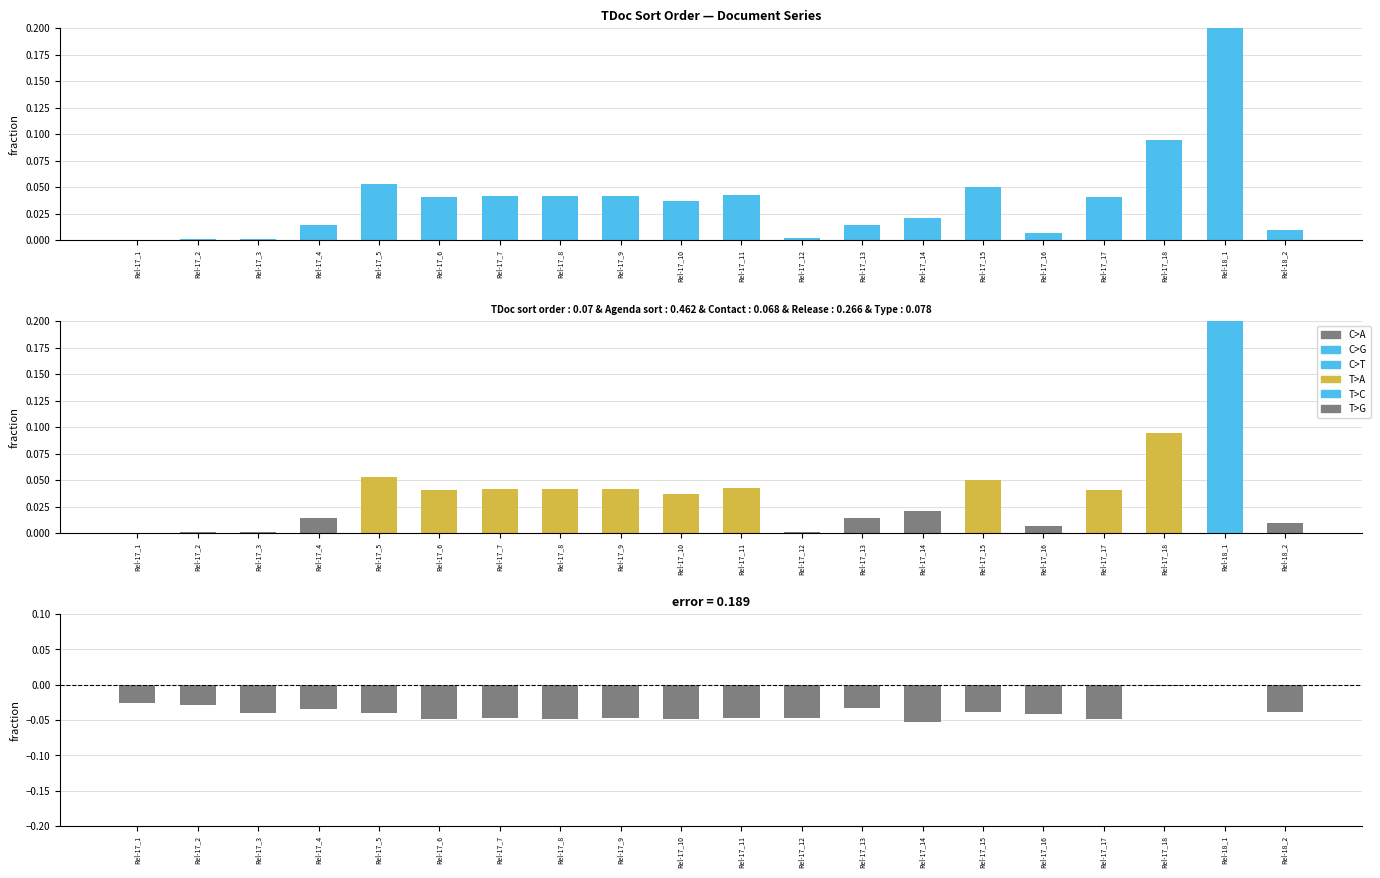

What is the difference between the second highest and minimum values in the TDoc sort order within agenda item series?

0.1